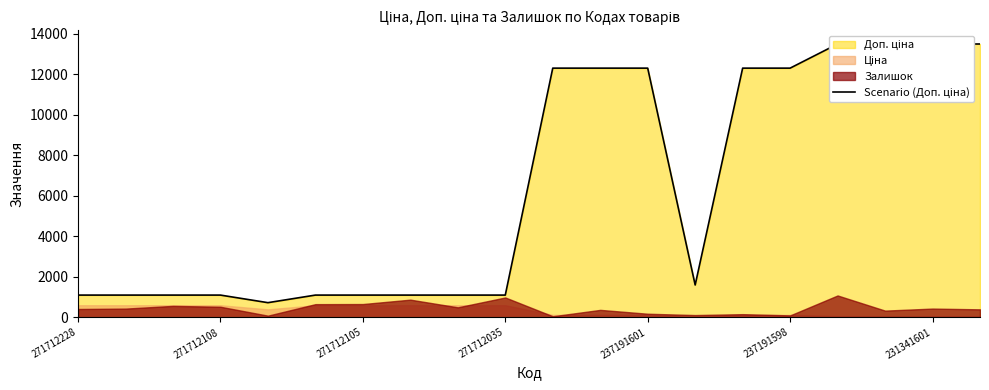

Is it true that the value at 17 is 21419.3?

False